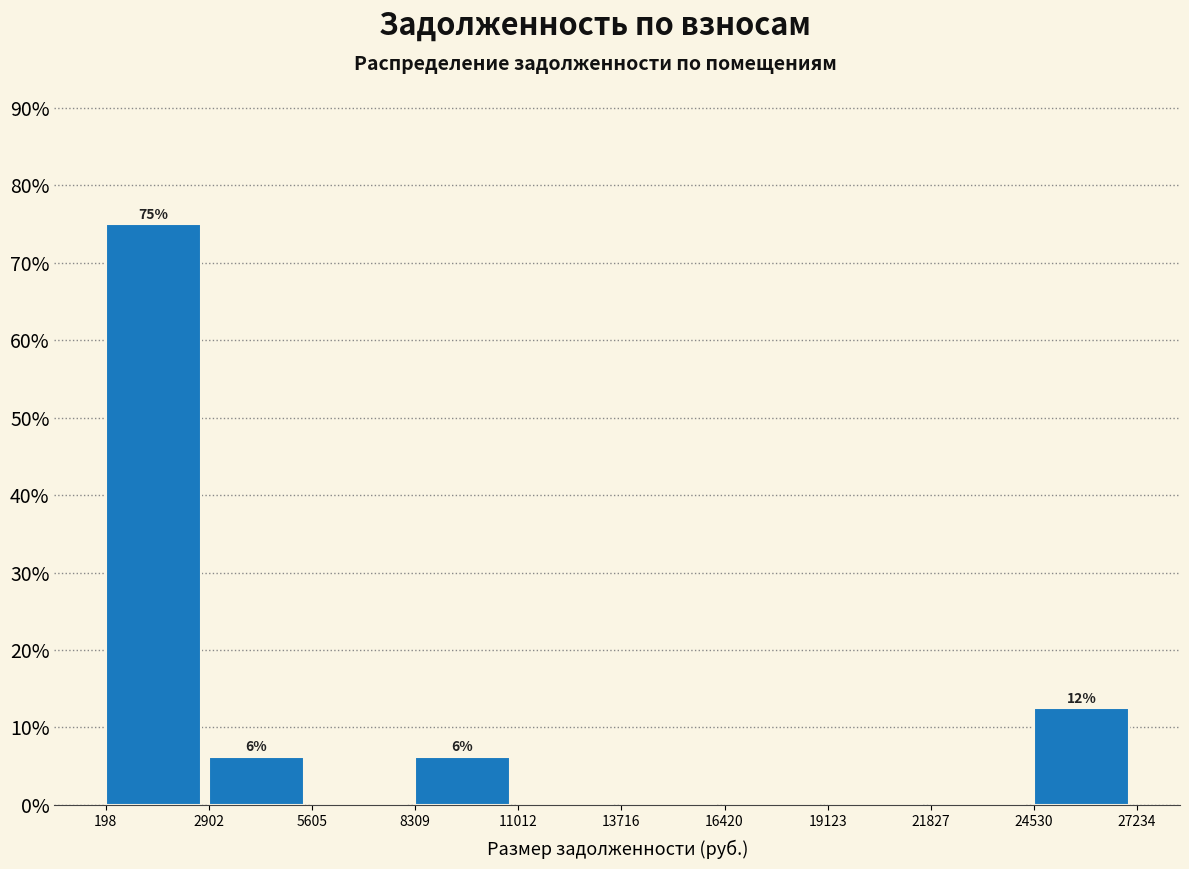

Which range on the x-axis has the tallest bar?

198 to 2902